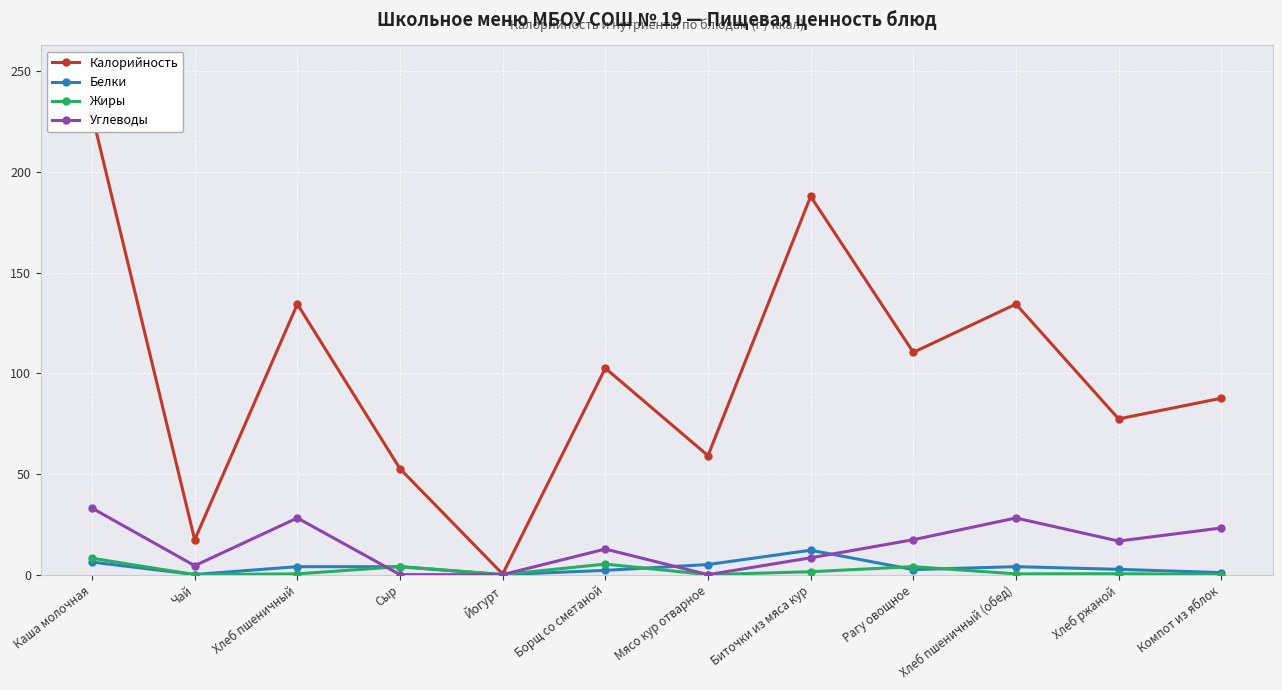

What are all the series names shown in the legend?

Калорийность, Белки, Жиры, Углеводы